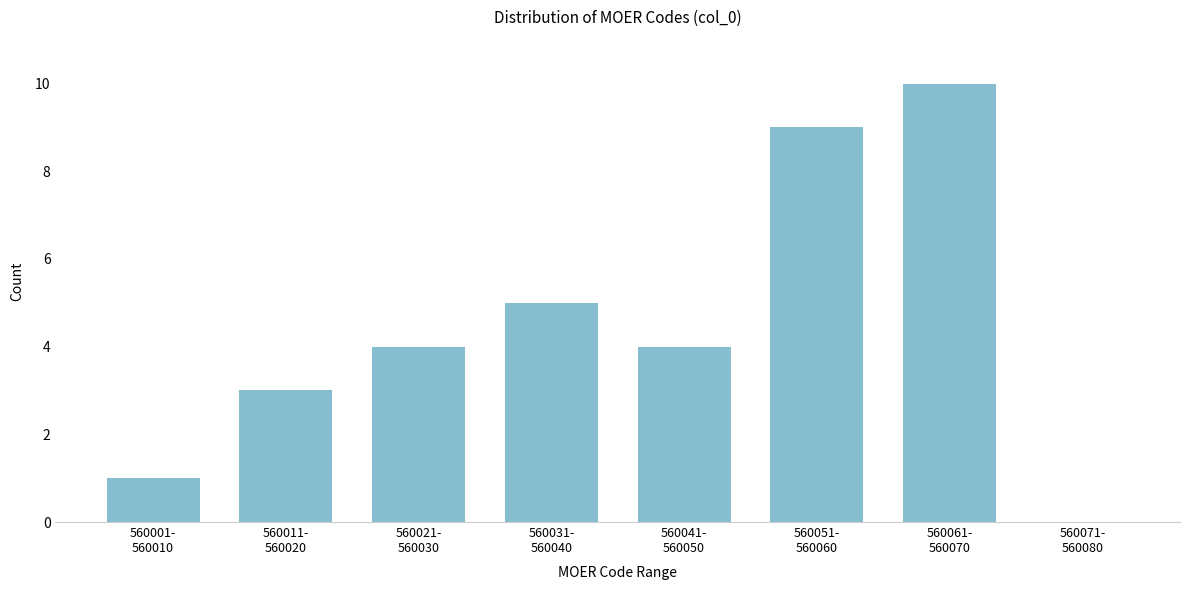

What is the sum of all values?

36